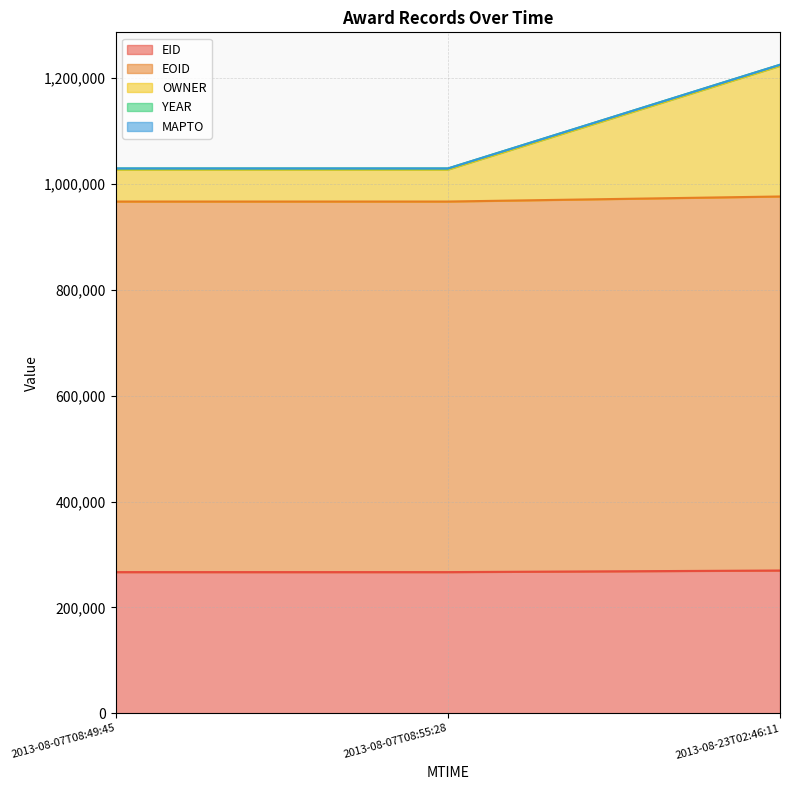

What is the highest value of the EID series?

269809